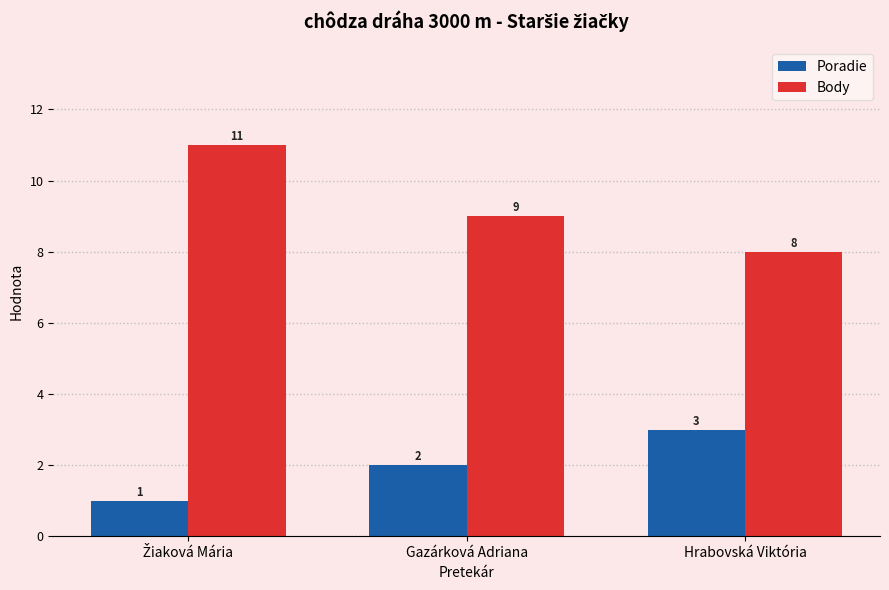

What is the total value across all series at Gazárková Adriana?

11